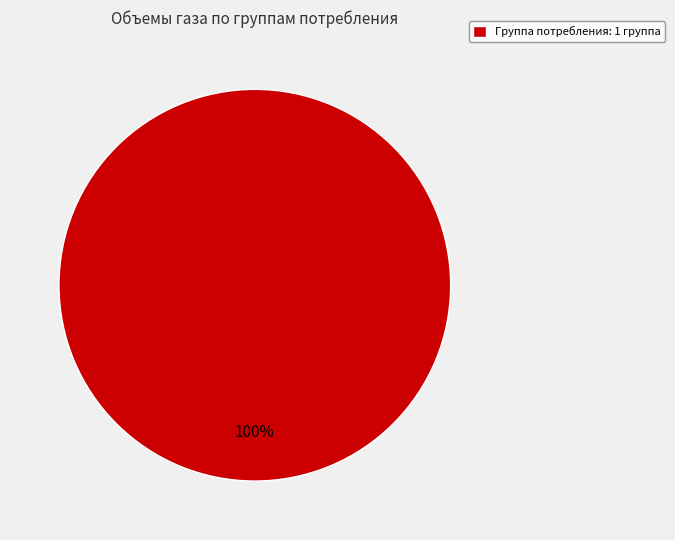

Count the number of slices in the pie.

1